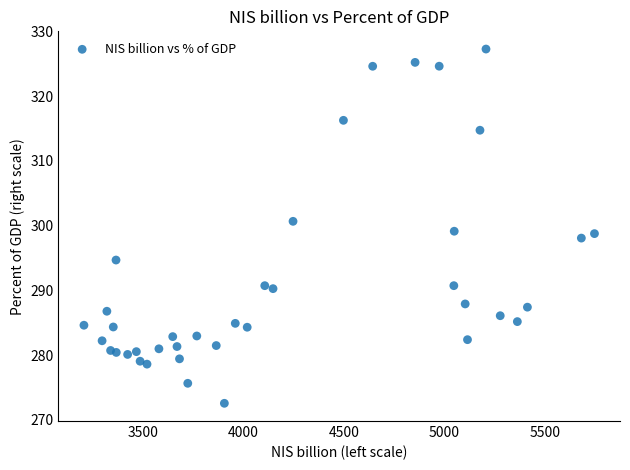

What is the range of X values (max minus min)?

2539.1